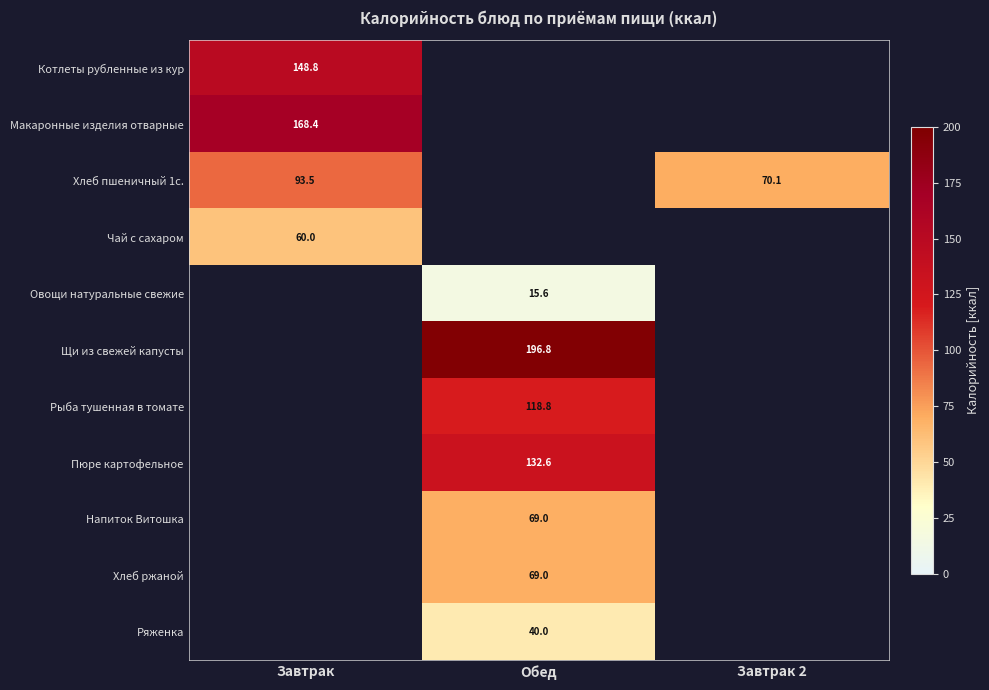

The Овощи натуральные свежие series shows 22.0 at Обед. True or false?

False